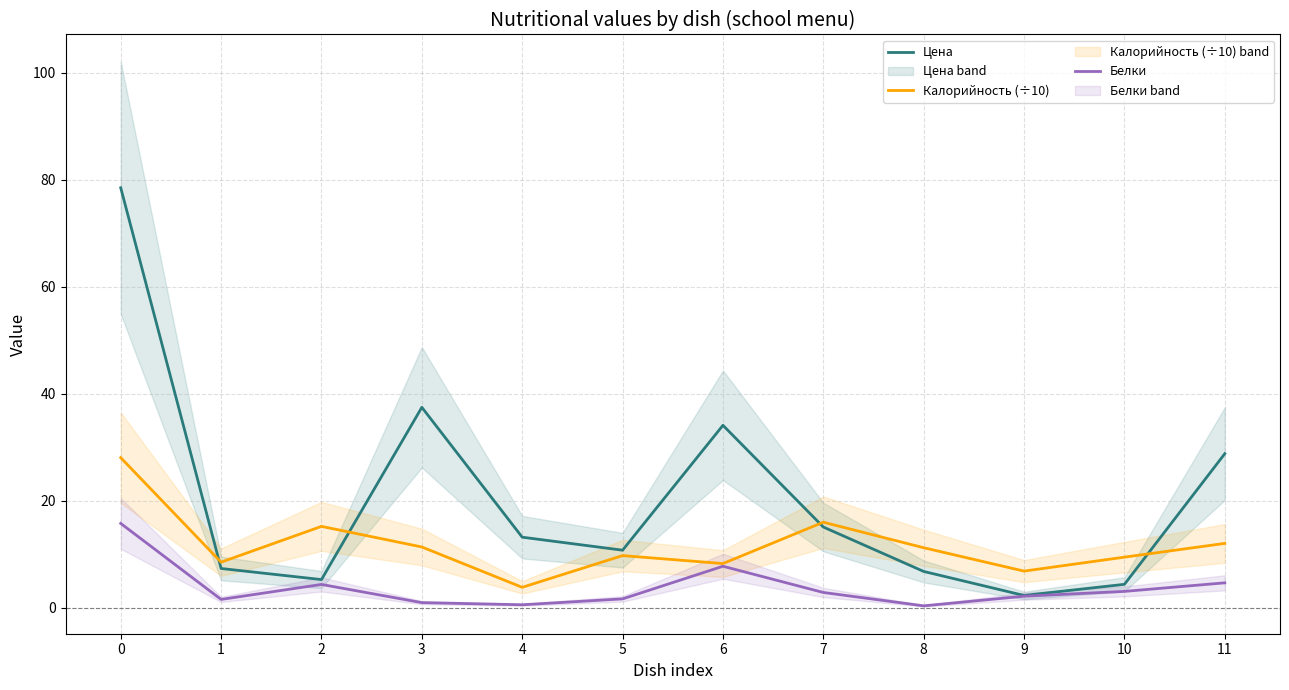

What is the sum of the Цена values at 3 and 7?

52.6